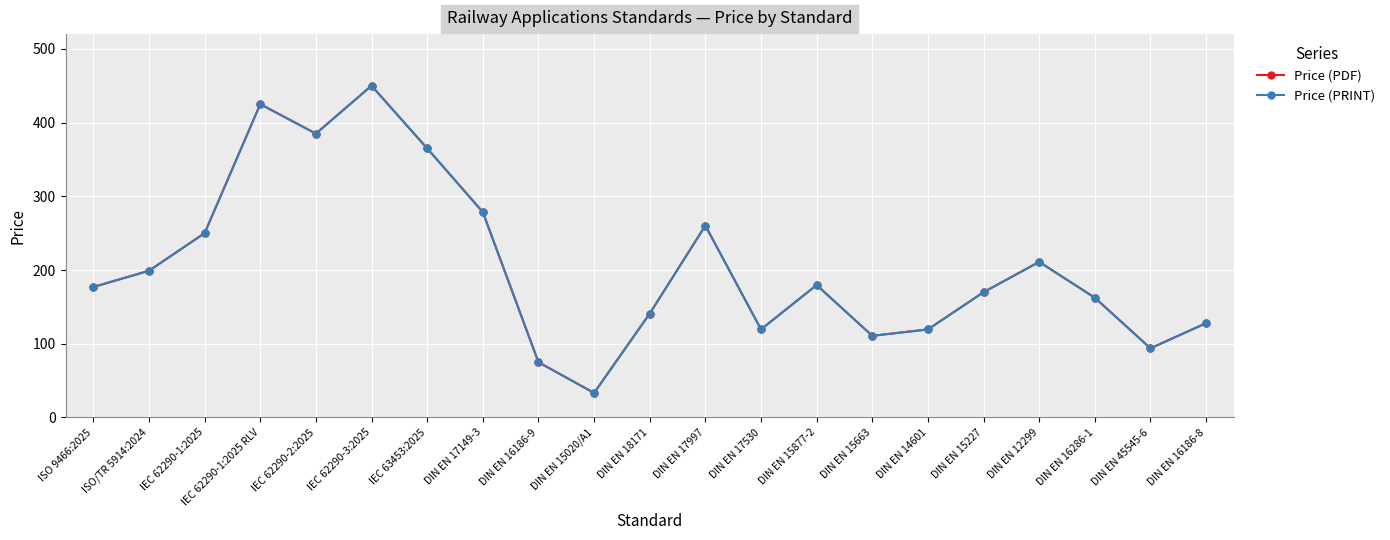

What is the average value of the Price (PRINT) series?

206.4